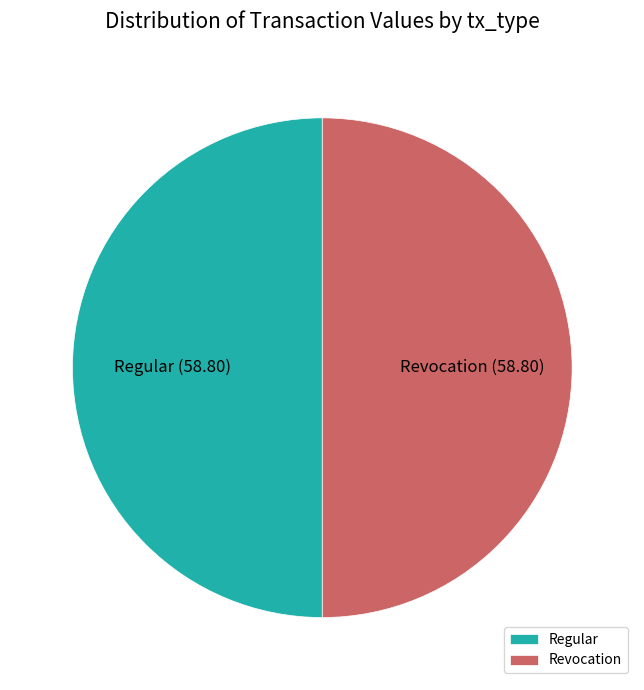

Is the sum of Revocation and Regular greater than half?

Yes